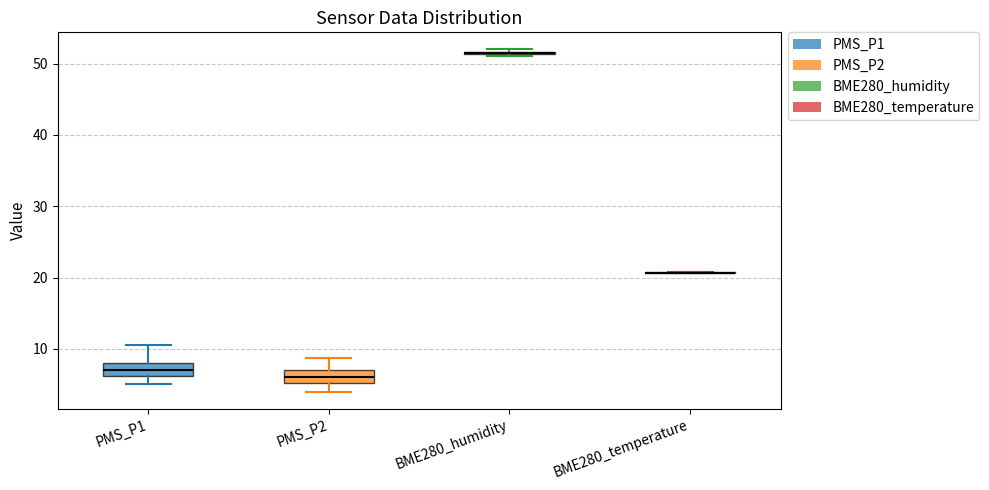

Reading left to right, read every box against the y-axis: the position of its median line, the range the box covers, and the ends of its whiskers. The values are not printed on the chart, so give them approximately, as read against the axis.

PMS_P1: median 7, box 6 to 8, whiskers 5 to 11
PMS_P2: median 6, box 5 to 7, whiskers 4 to 9
BME280_humidity: box collapsed to a line at 51, whiskers 51 to 52
BME280_temperature: box collapsed to a line at 21, whiskers 21 to 21